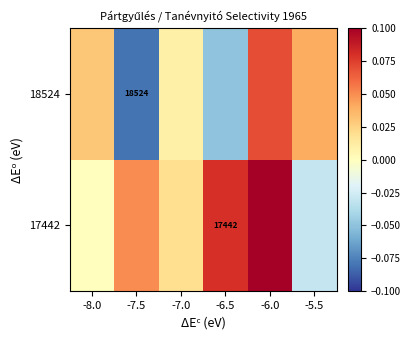

How many categories are shown in the chart?

6